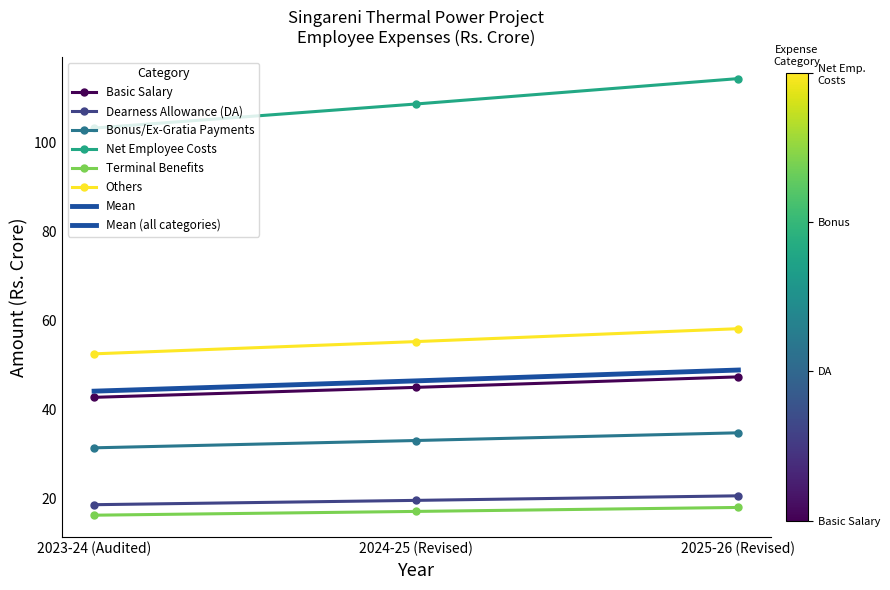

What is the total value across all series at 2025-26 (Revised)?

341.7